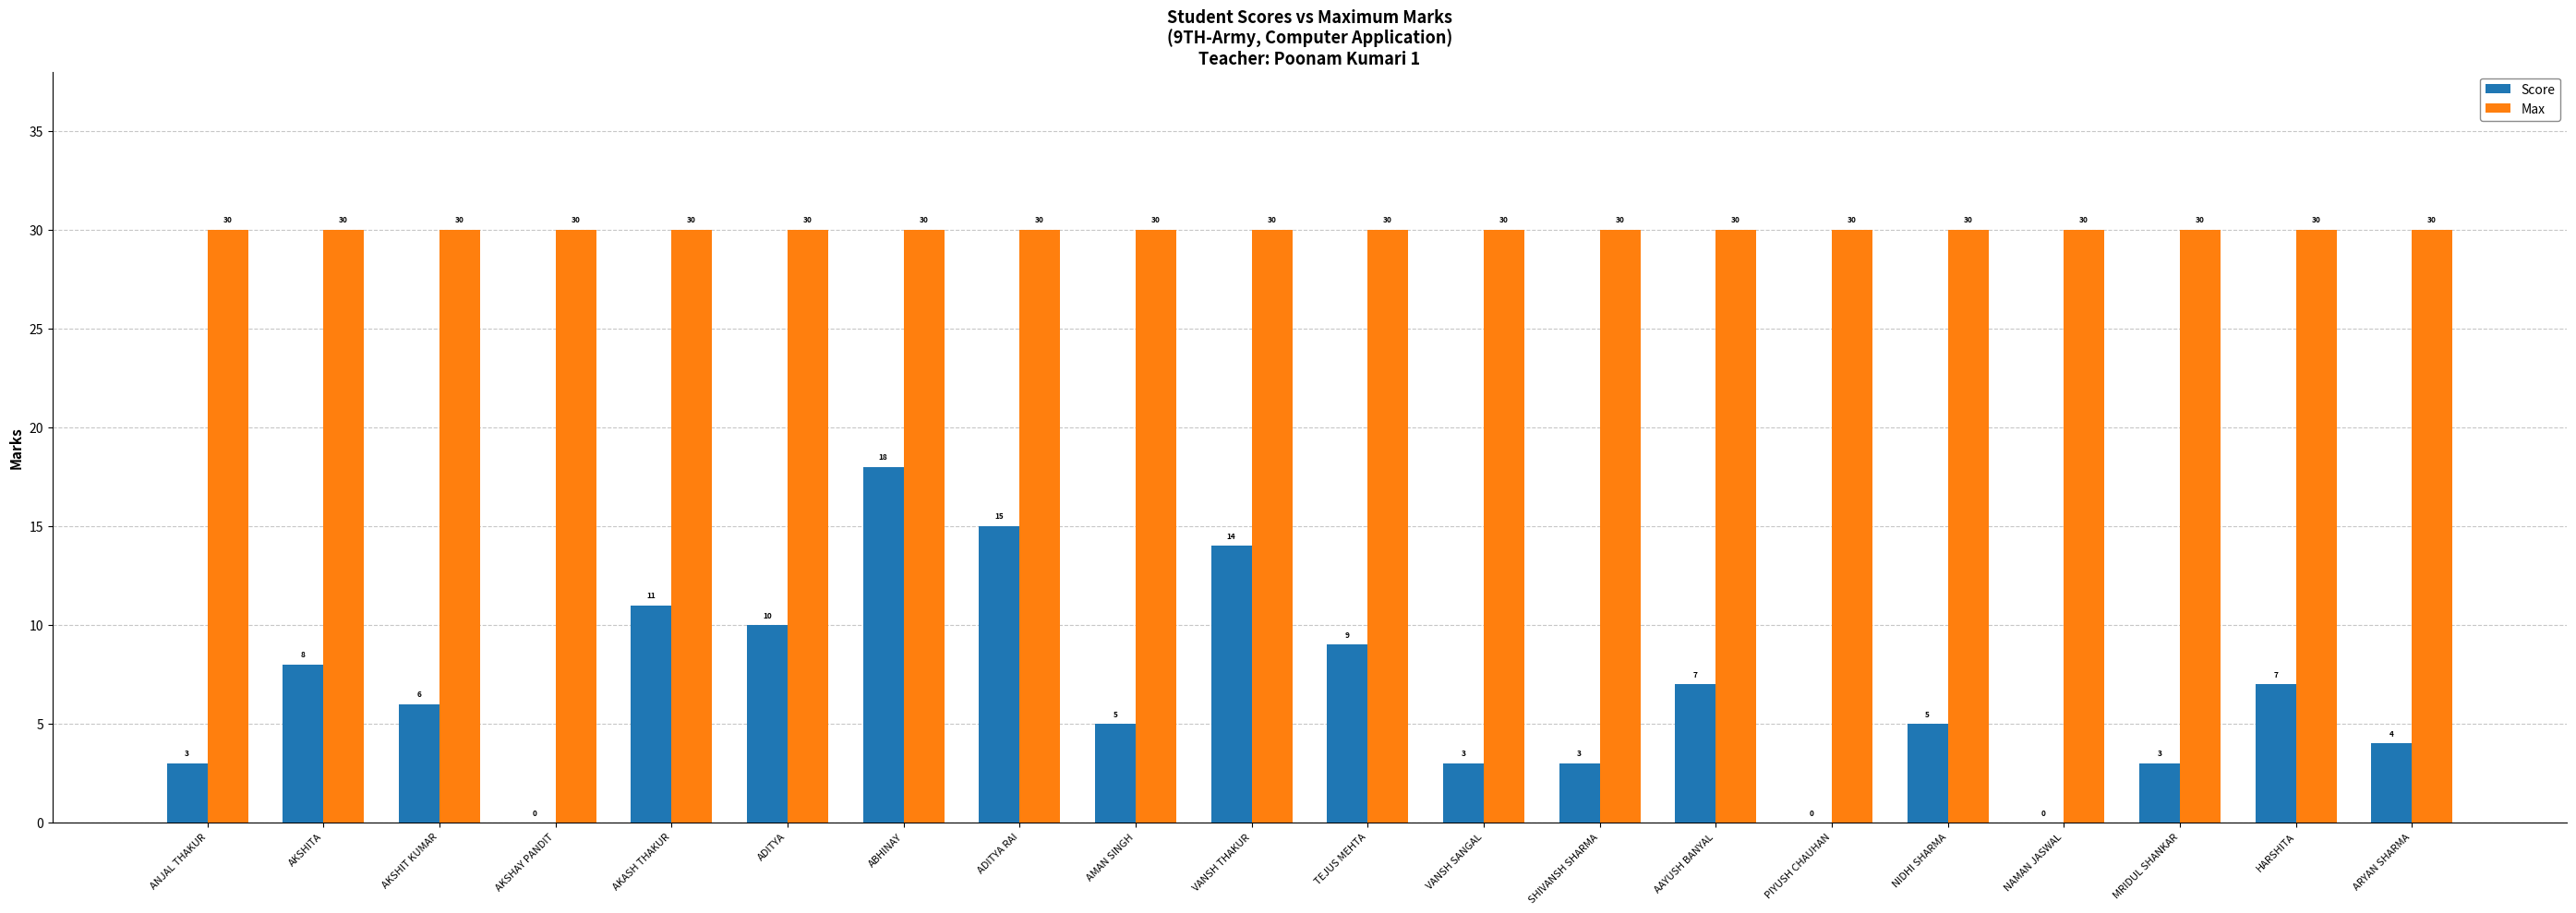

At which category is the sum across all series the highest?

ABHINAY